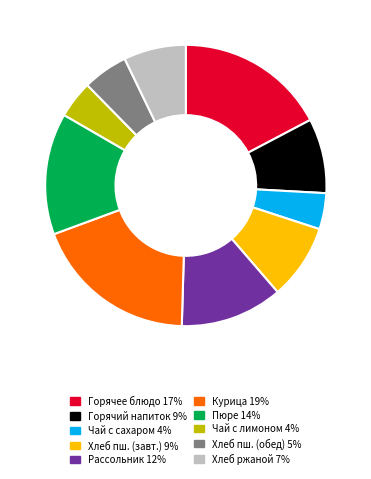

Do Рассольник 12% and Горячее блюдо 17% together represent more than half of the pie?

No